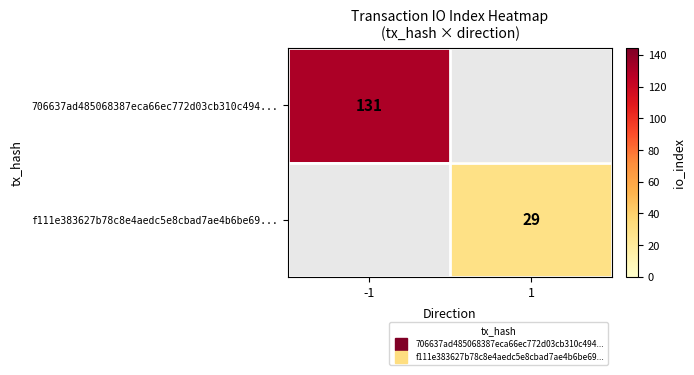

Is the value of f111e383627b78c8e4aedc5e8cbad7ae4b6be69... at -1 greater than the value of 706637ad485068387eca66ec772d03cb310c494... at 1?

No